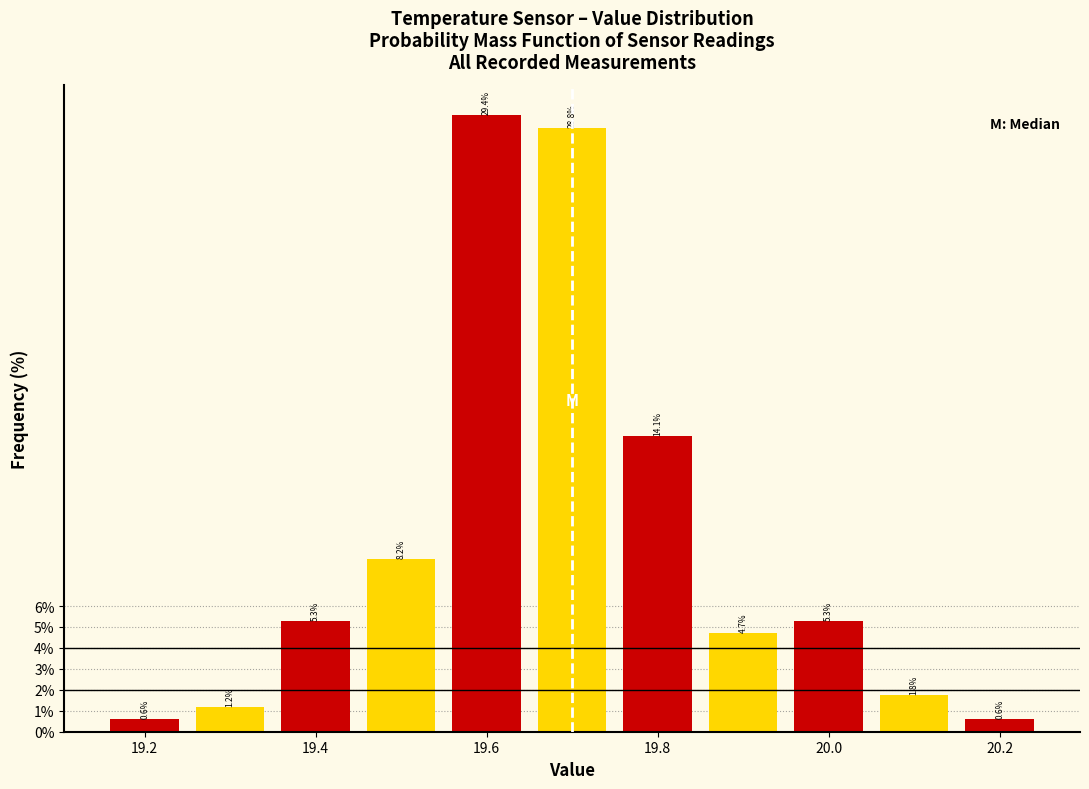

Over which range of the x-axis is the bar tallest?

19.55 to 19.65